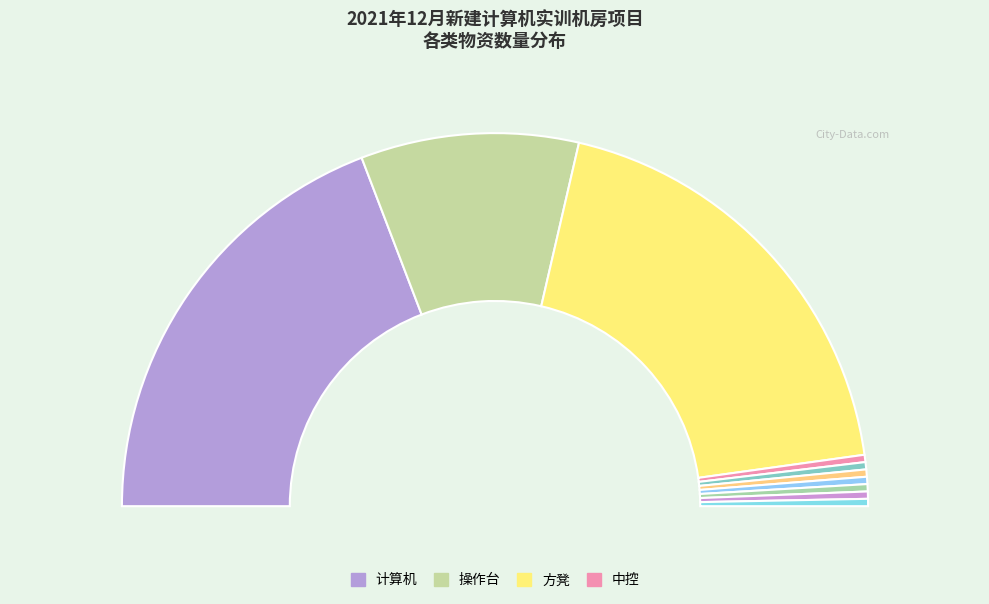

To the nearest percent, what is the average slice percentage?

10%